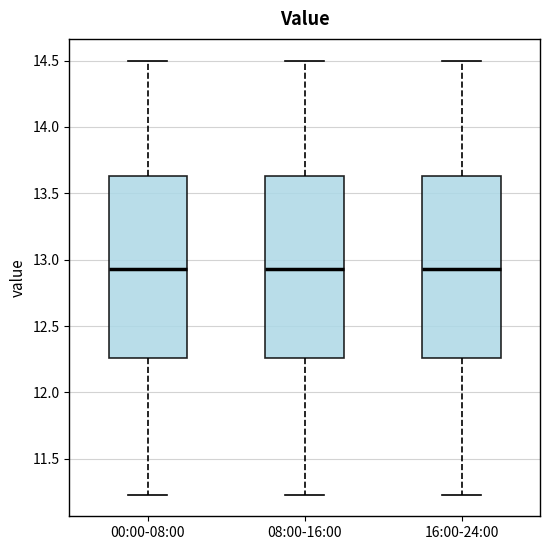

Where is the lower edge of the box for 16:00-24:00 on the y-axis? The values are not printed on the chart, so give them approximately, as read against the axis.

12.25